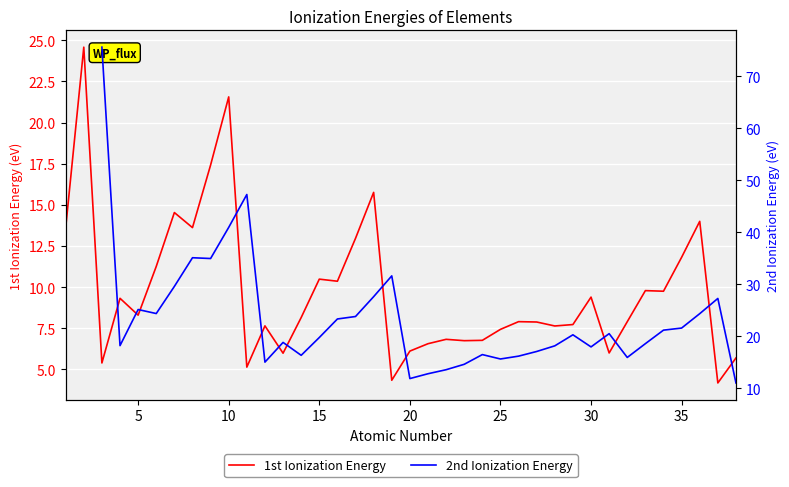

True or false: 2nd Ionization Energy and 1st Ionization Energy intersect in this chart.

False